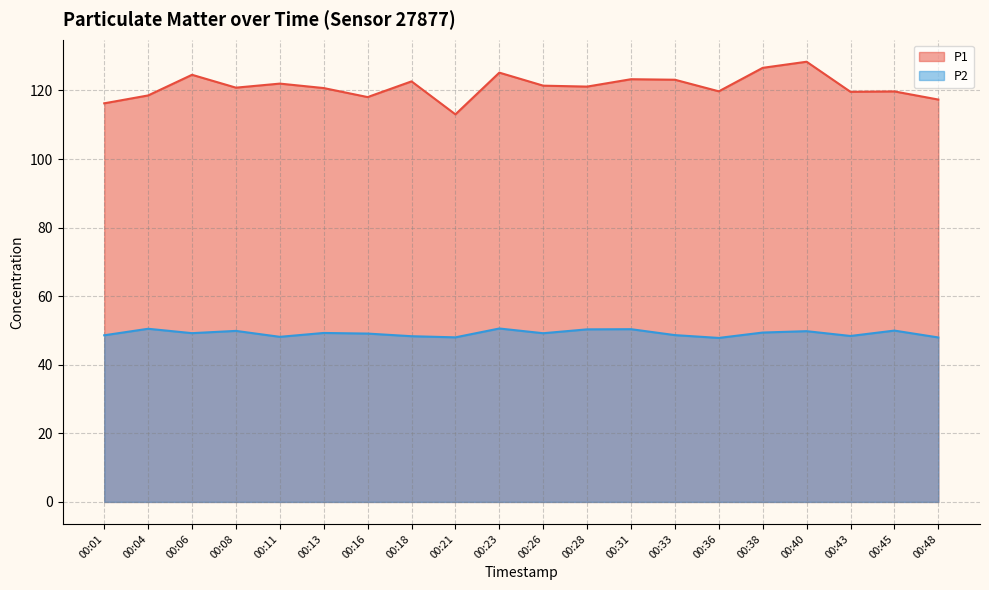

What is the difference between the maximum and minimum values in the P2 series?

2.8